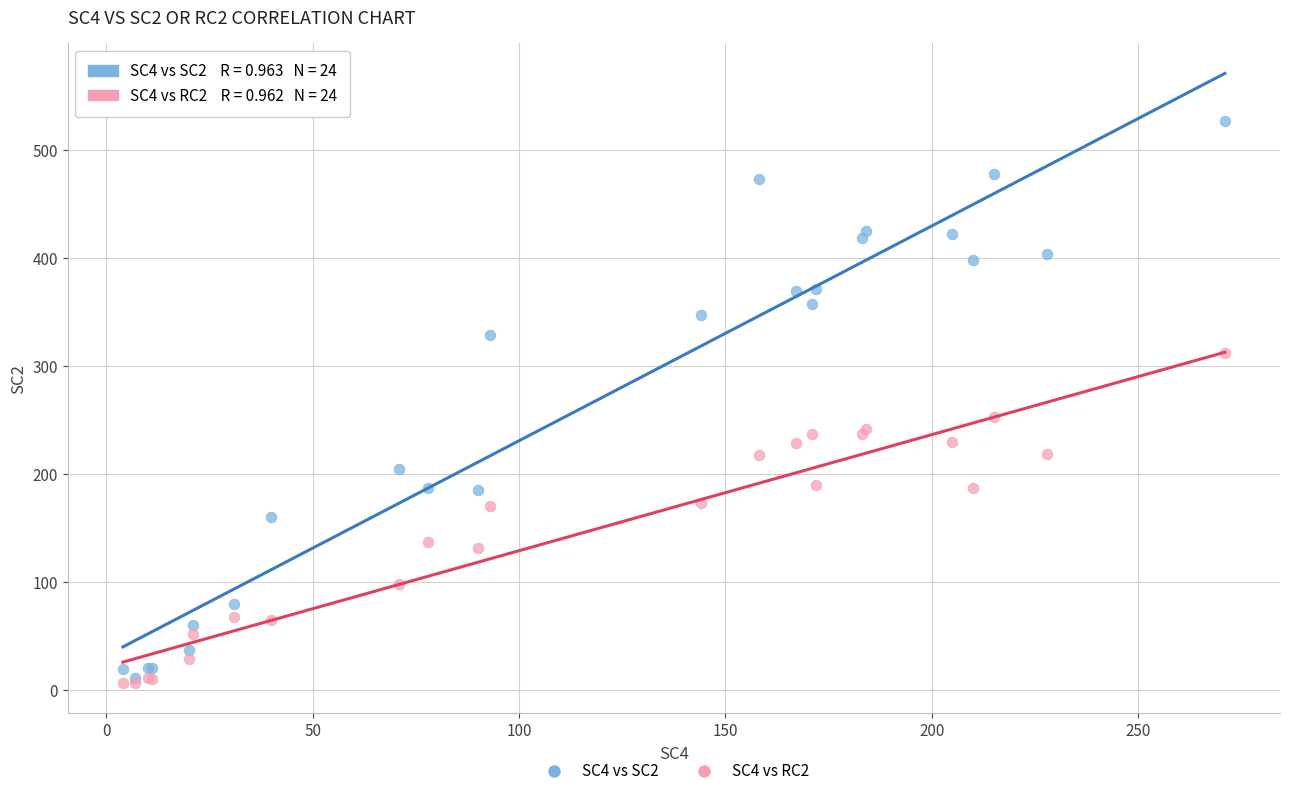

Across all series, what Y value is closest to 267?

253